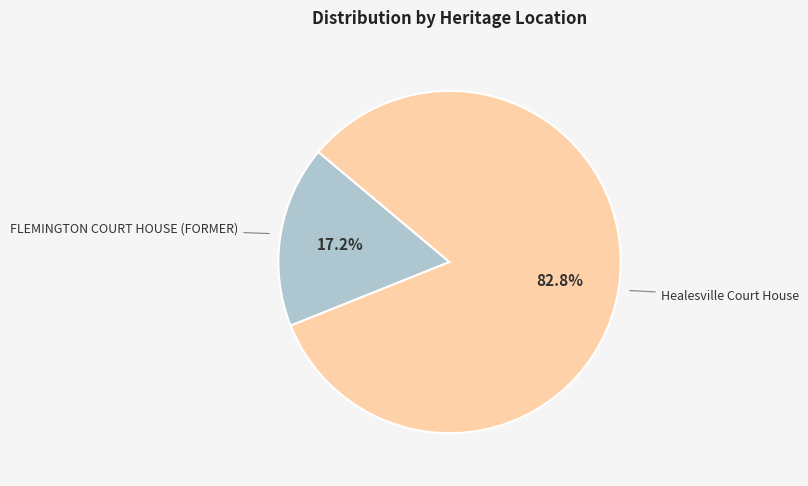

Which slice is the smallest?

FLEMINGTON COURT HOUSE (FORMER)